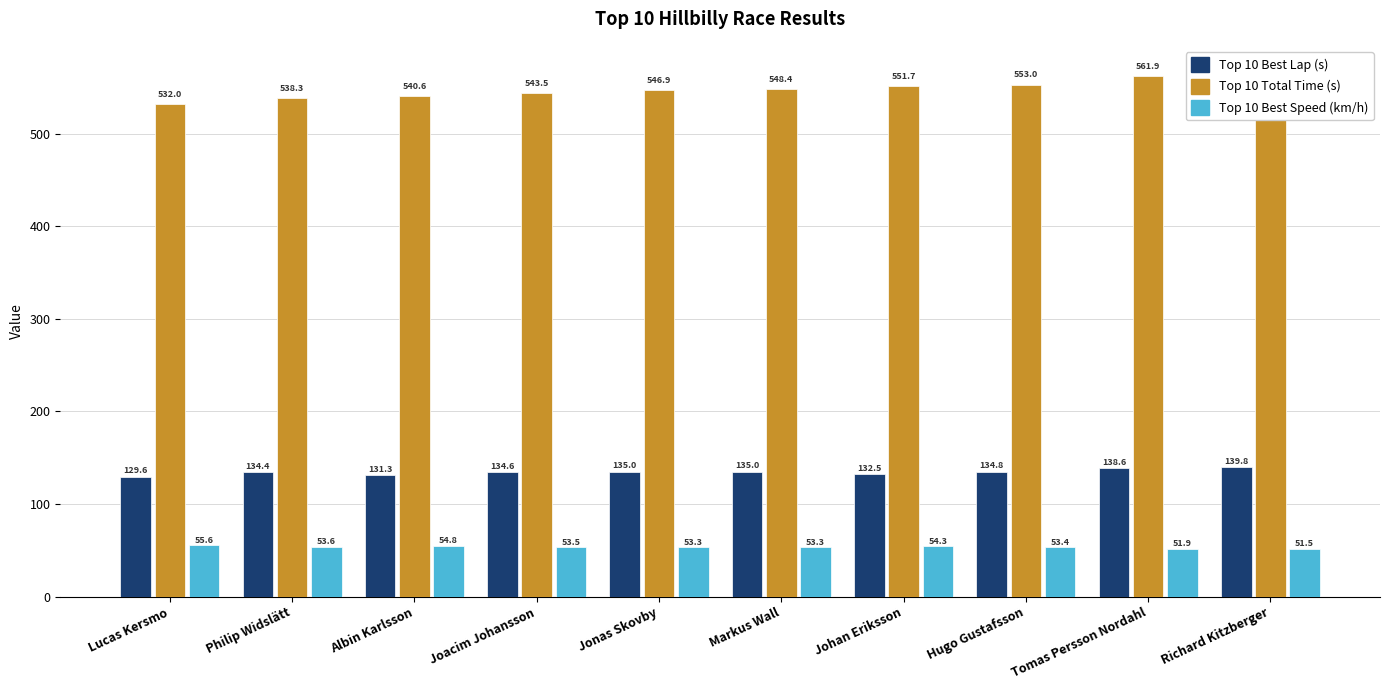

Where is Top 10 Best Speed (km/h) nearest to the value 53?

Markus Wall